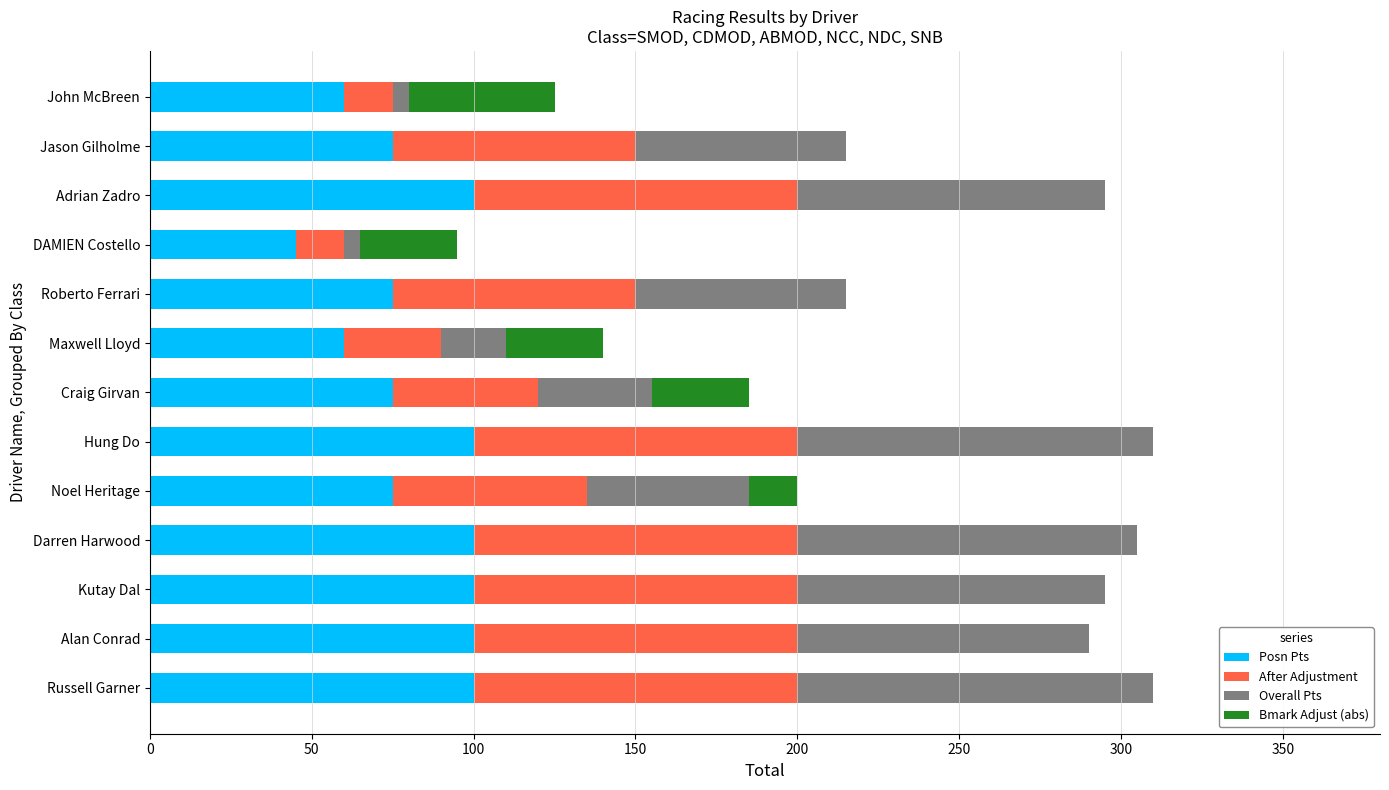

The Posn Pts series shows 75 at Craig Girvan. True or false?

True